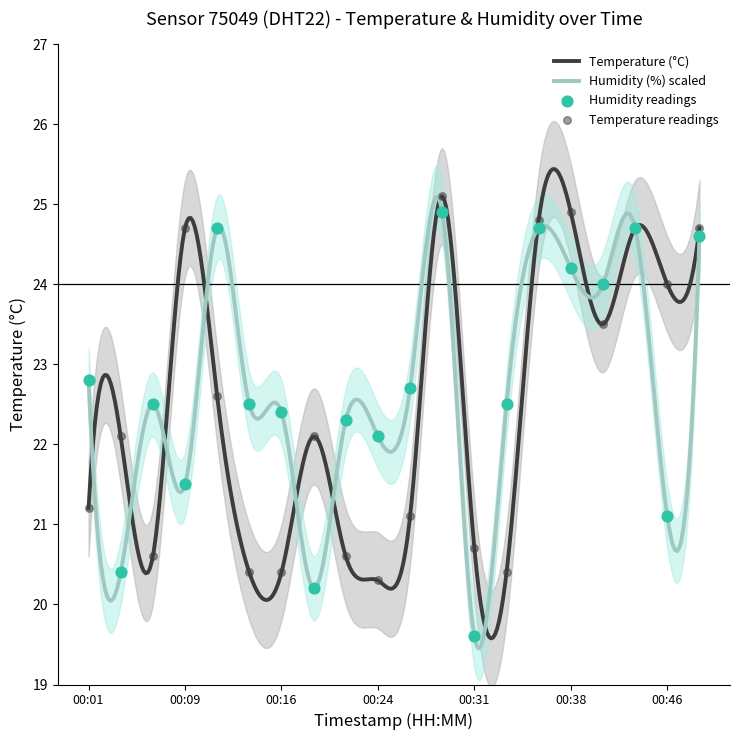

Which series has the widest spread of Y values?

humidity